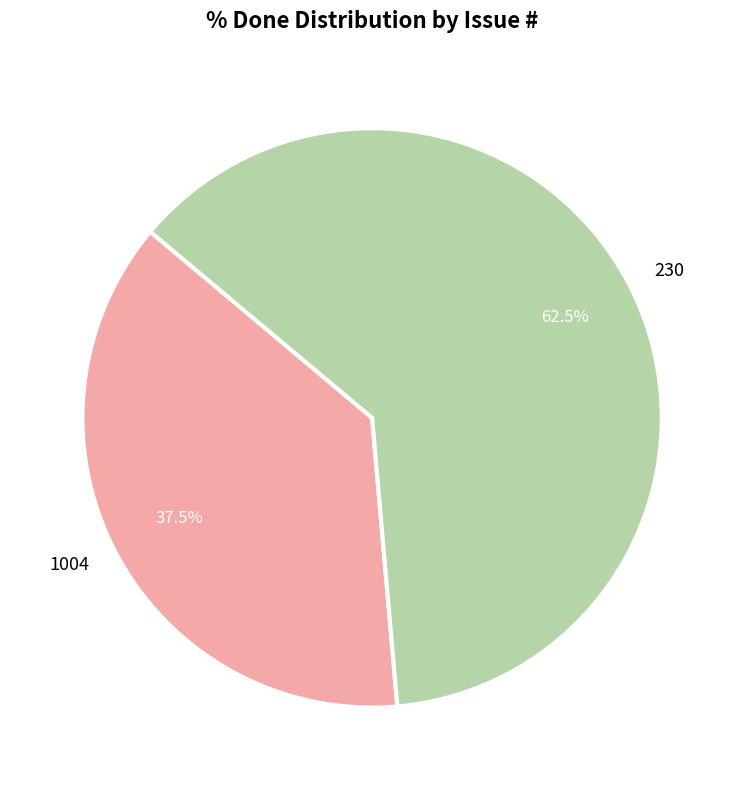

Rank the categories by value from lowest to highest.

1004, 230